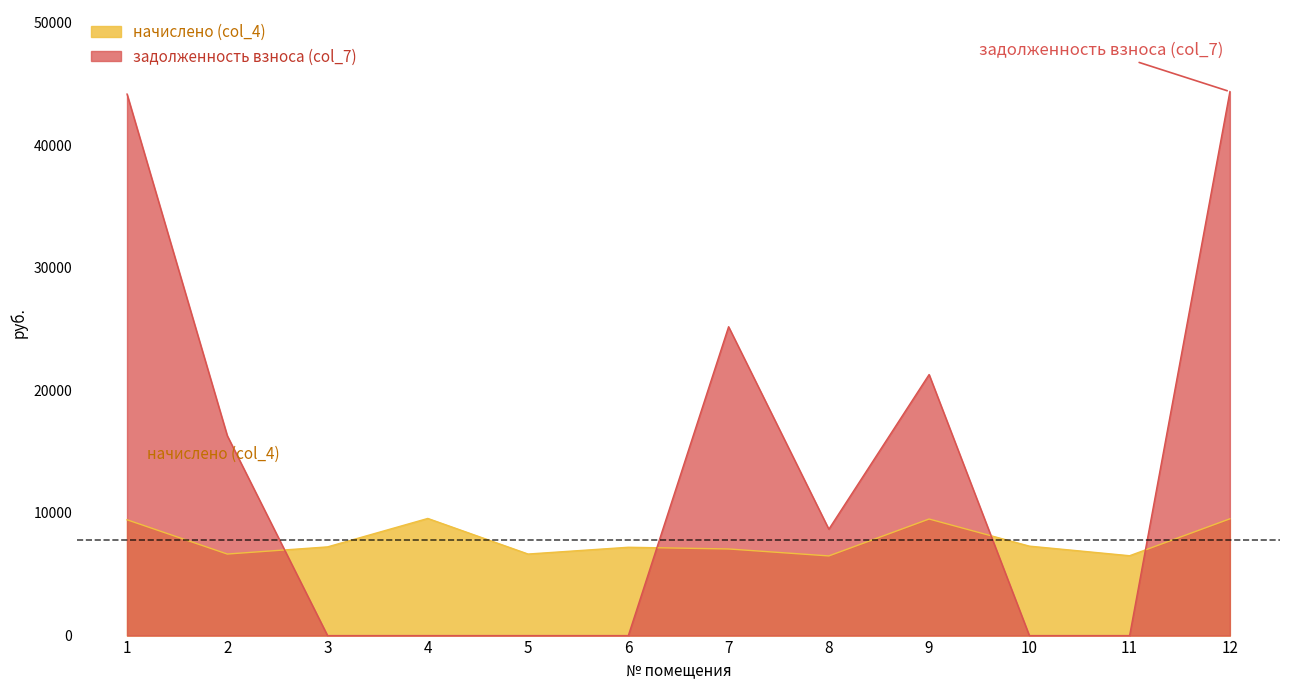

The value of задолженность взноса (col_7) at 9 is 21292.1. True or false?

True